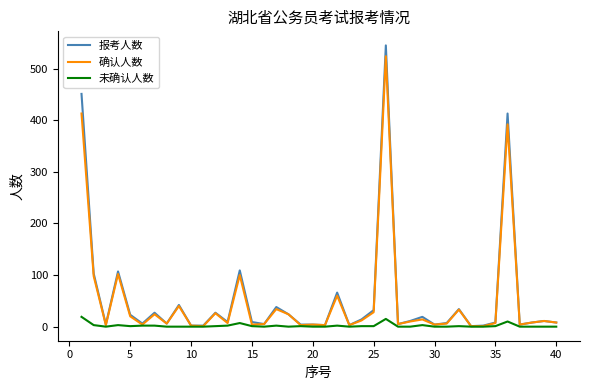

Which series has the largest range (max minus min)?

报考人数